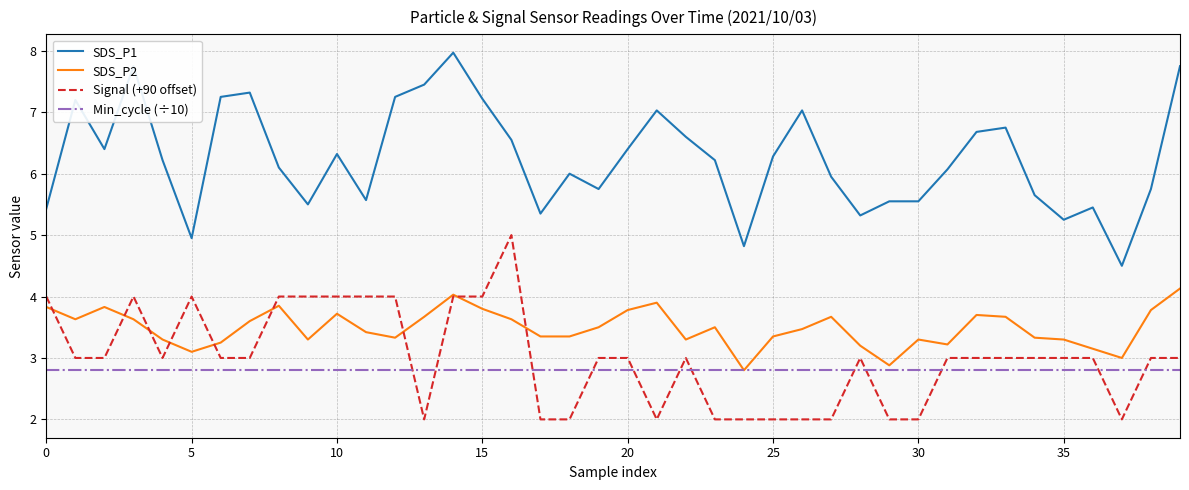

What are all the series names shown in the legend?

SDS_P1, SDS_P2, Signal (+90 offset), Min_cycle (÷10)